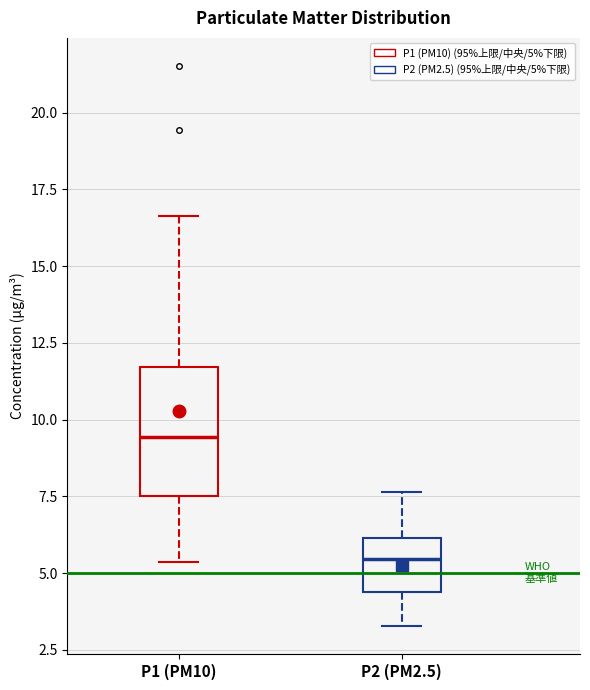

Comparing the boxes themselves (not the whiskers), which one is the tallest?

P1 (PM10)